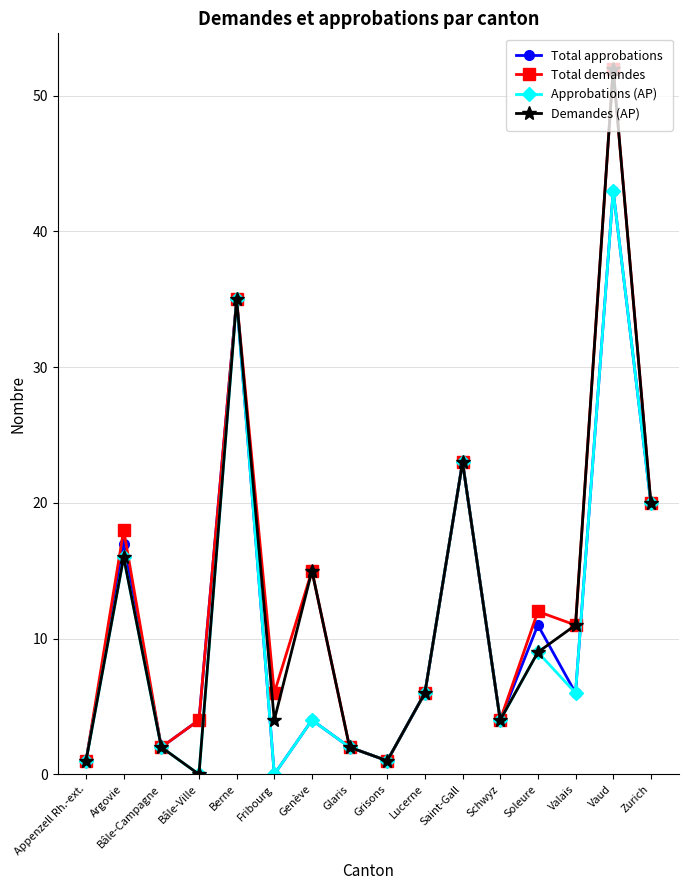

Is it true that Total demandes equals 4 at Schwyz?

True